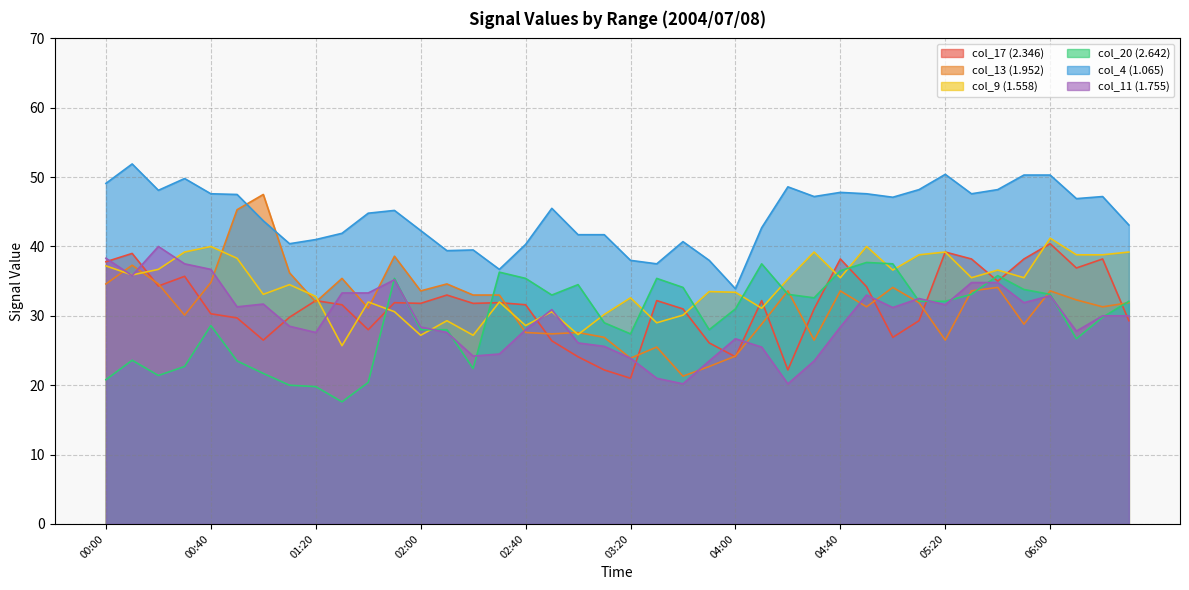

Is the value of col_4 (1.065) at 03:20 greater than the value of col_9 (1.558) at 02:10?

Yes